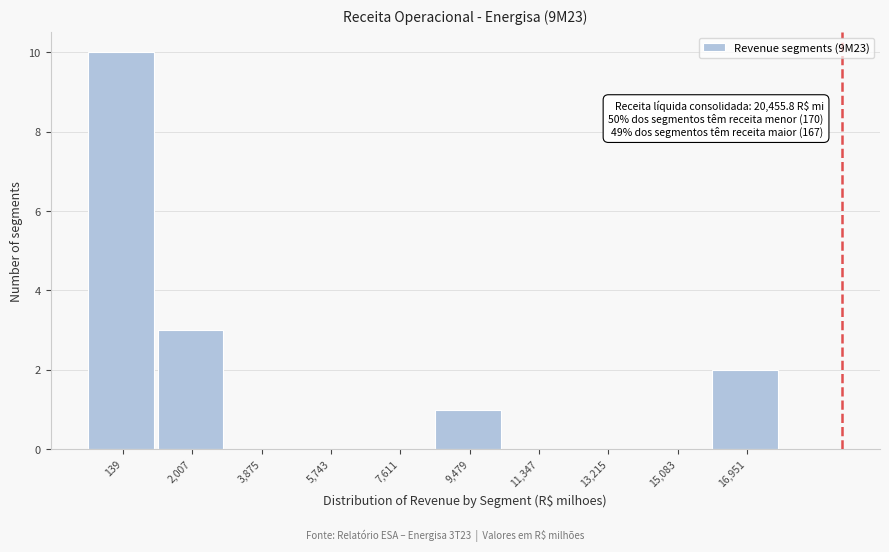

Reading left to right, list all the values displayed in this chart.

139=10	2,007=3	3,875=0	5,743=0	7,611=0	9,479=1	11,347=0	13,215=0	15,083=0	16,951=2